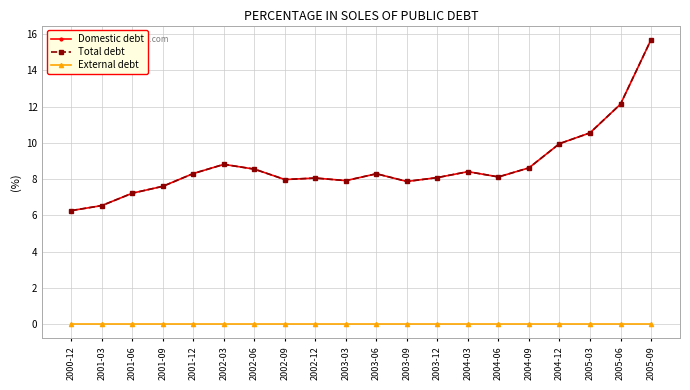

How many interior local peaks does the Domestic debt series have?

4